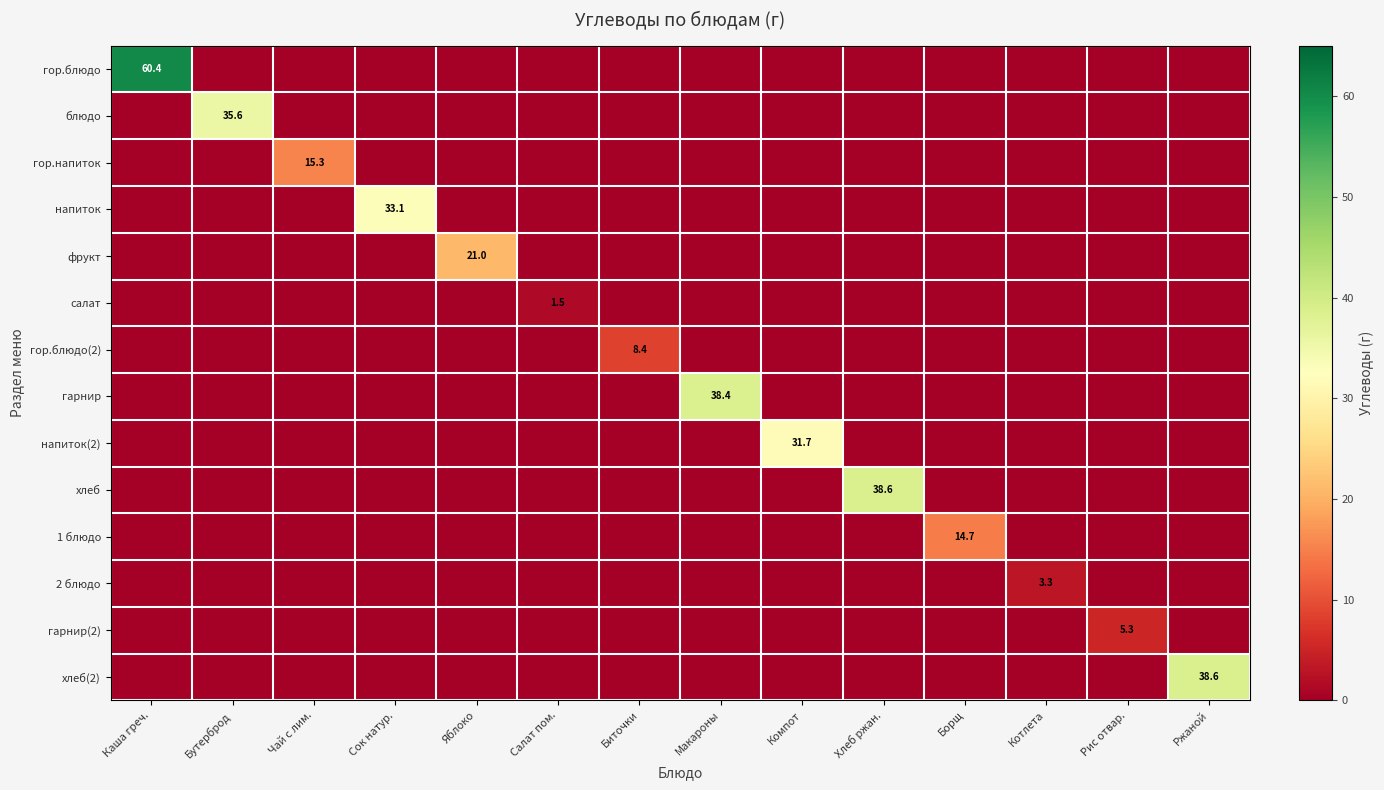

The value of гарнир at Макароны is 38.4. True or false?

True